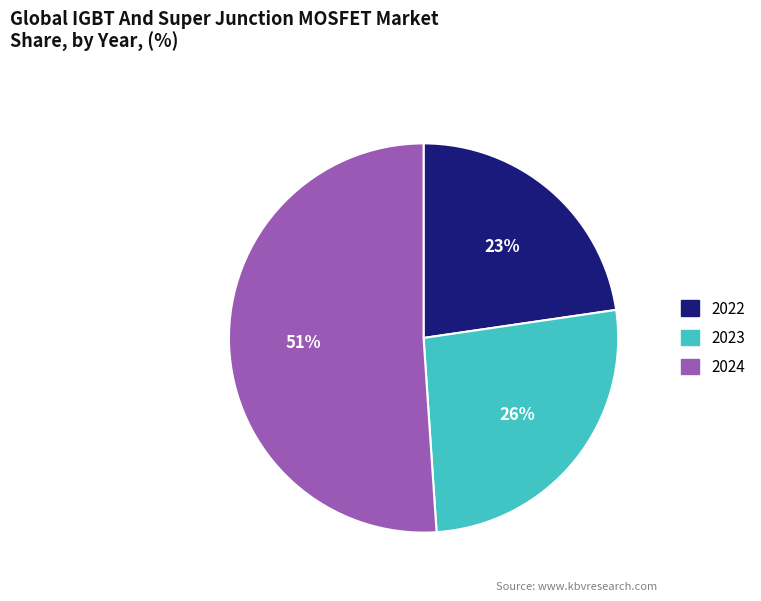

What is the smallest slice in the pie chart?

2022